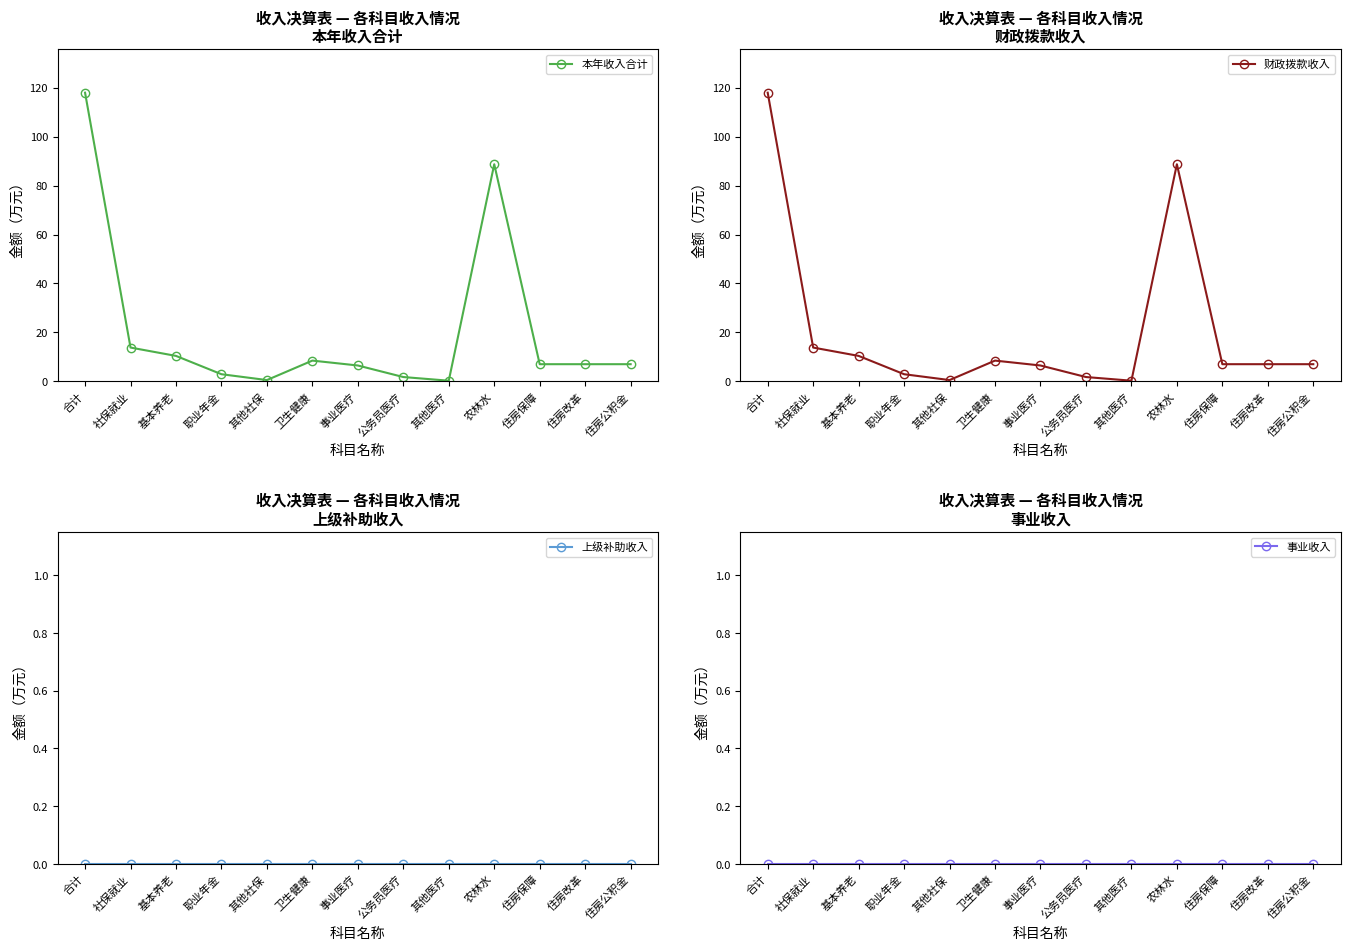

Is this an area chart (filled region under the line)?

No